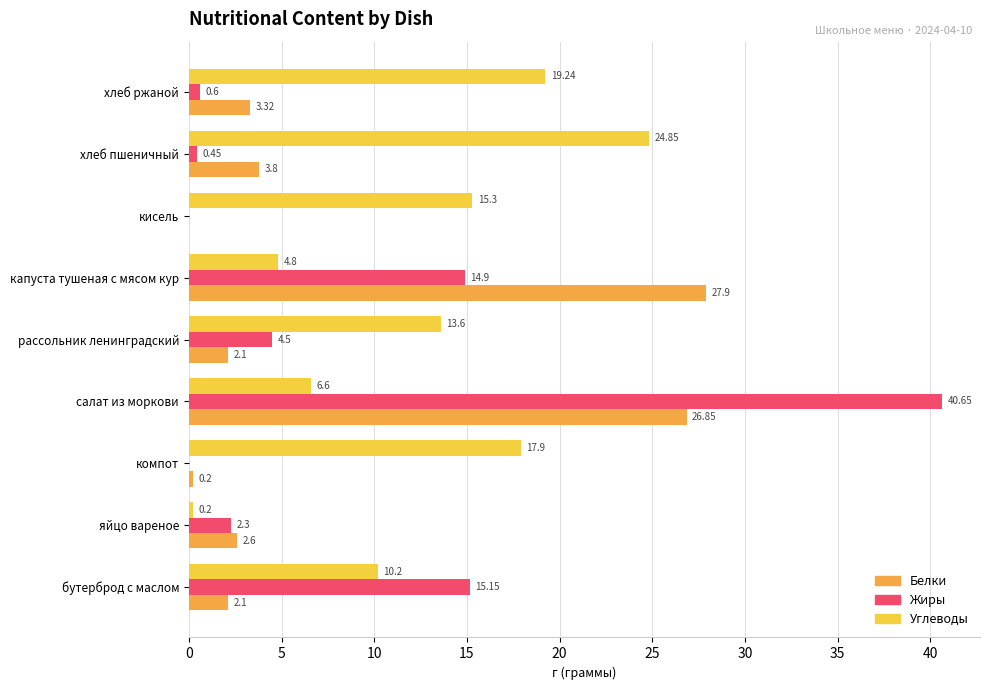

Which series has the largest total across all categories?

Углеводы